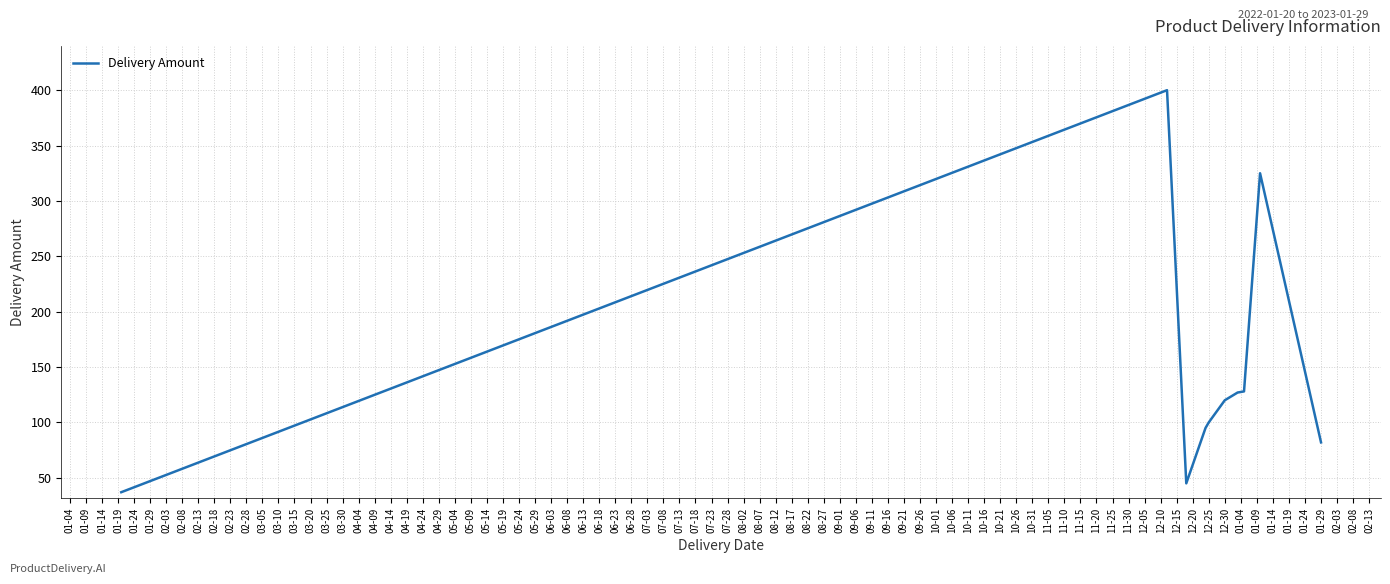

What is the maximum value shown in the chart?

400